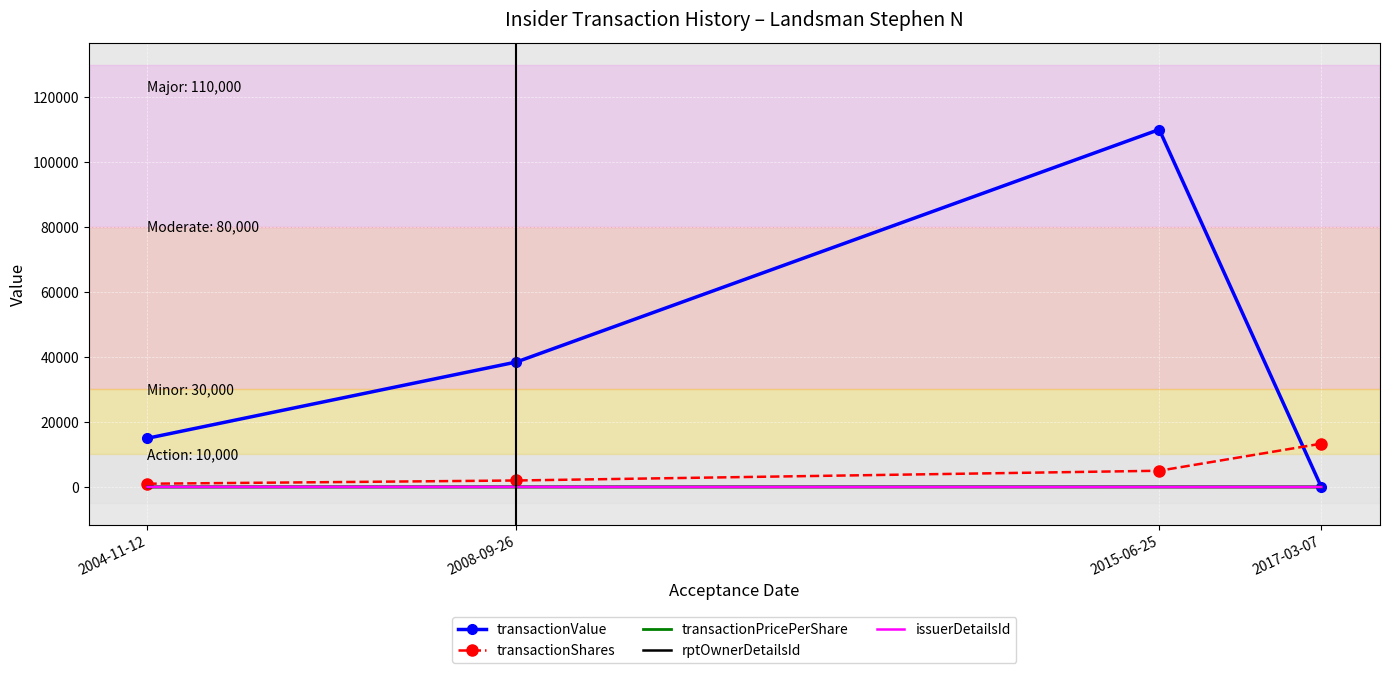

Between 2015-06-25 and 2017-03-07, which series saw the biggest shift?

transactionValue